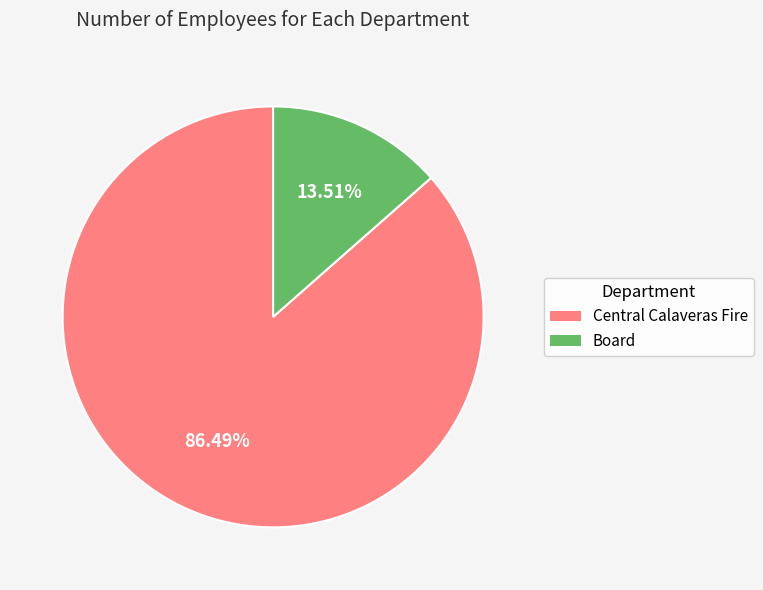

What is the ratio of the value at Central Calaveras Fire to the value at Board?

6.4